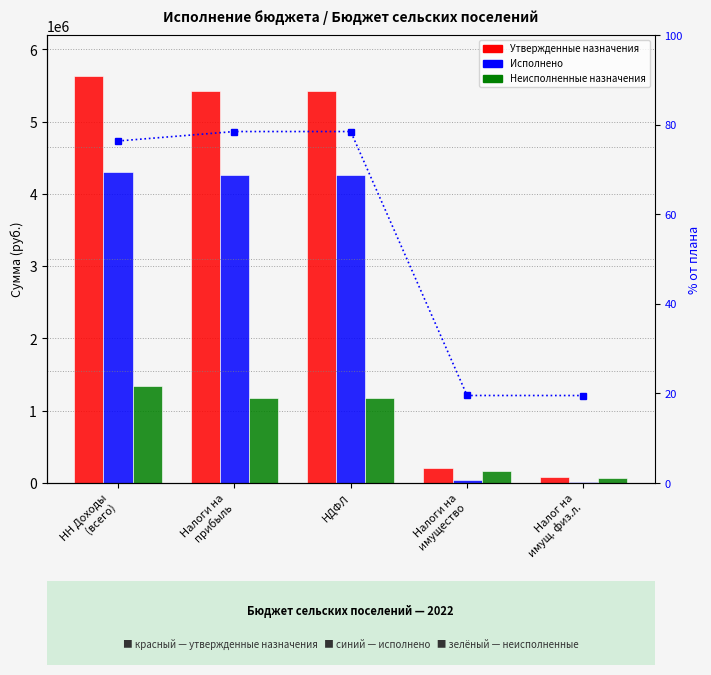

What is the minimum value for Неисполненные назначения?

70434.4